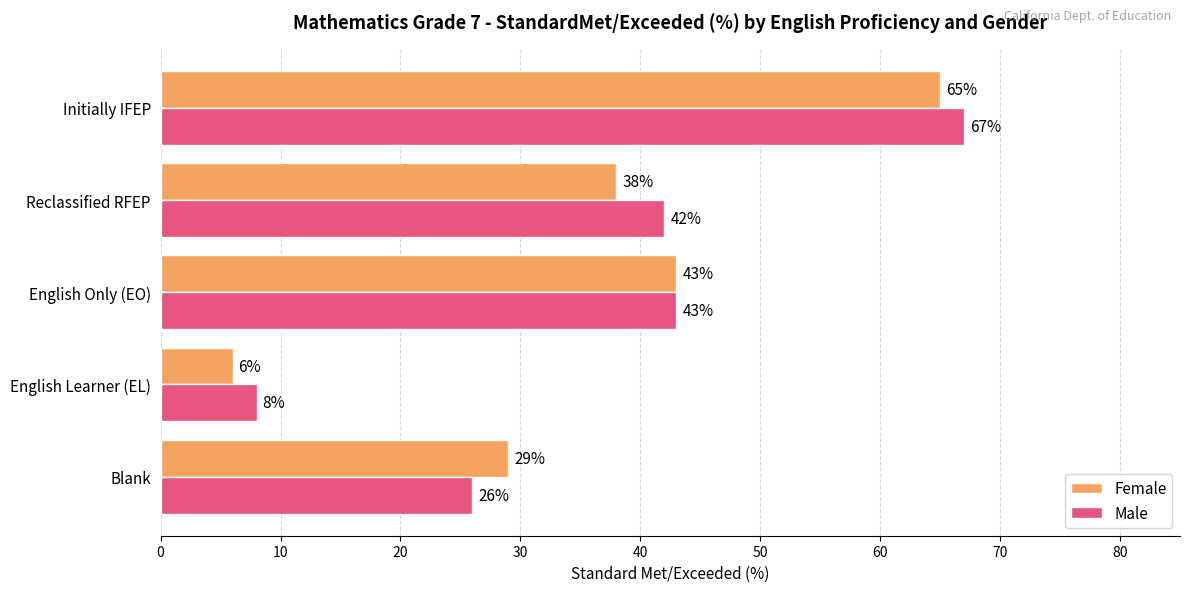

What are all the series names shown in the legend?

Female, Male